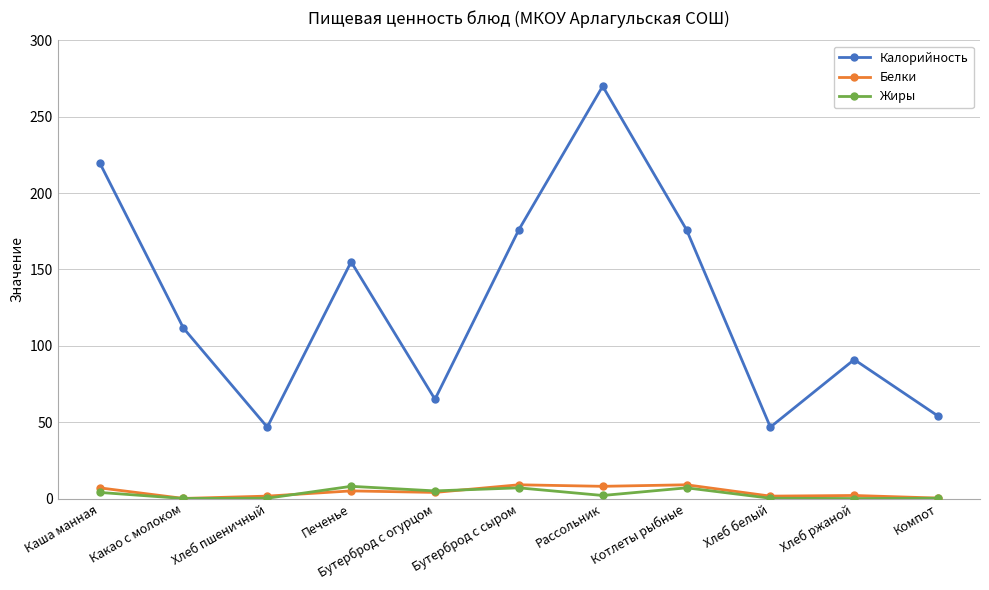

Is this an area chart (filled region under the line)?

No